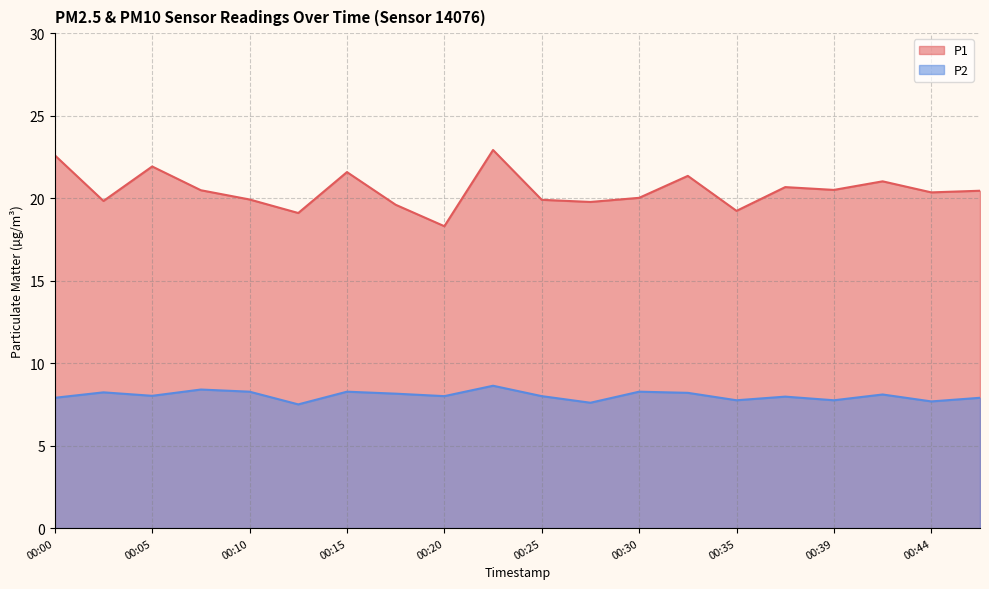

Is the value of P1 at 00:10 greater than the value of P2 at 00:17?

Yes